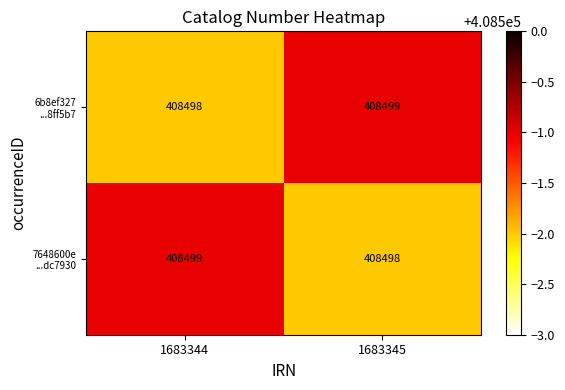

How many distinct data groups are displayed?

2